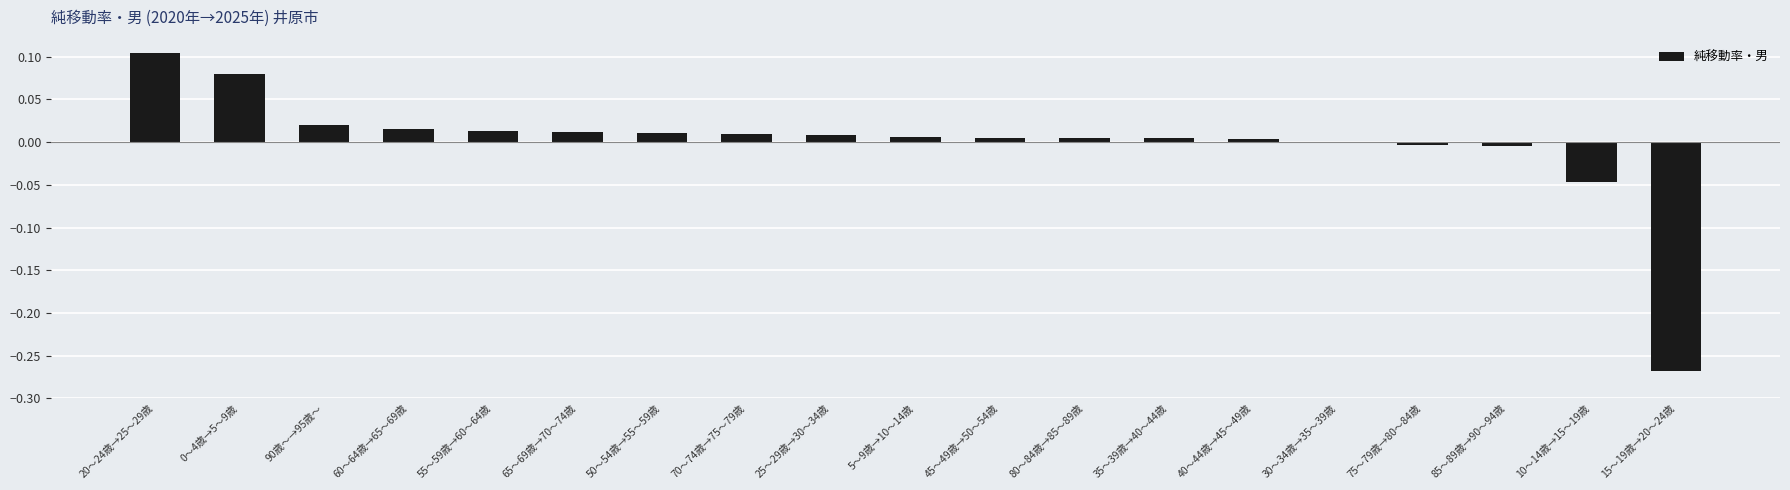

What is the difference between the second highest and minimum values?

0.3